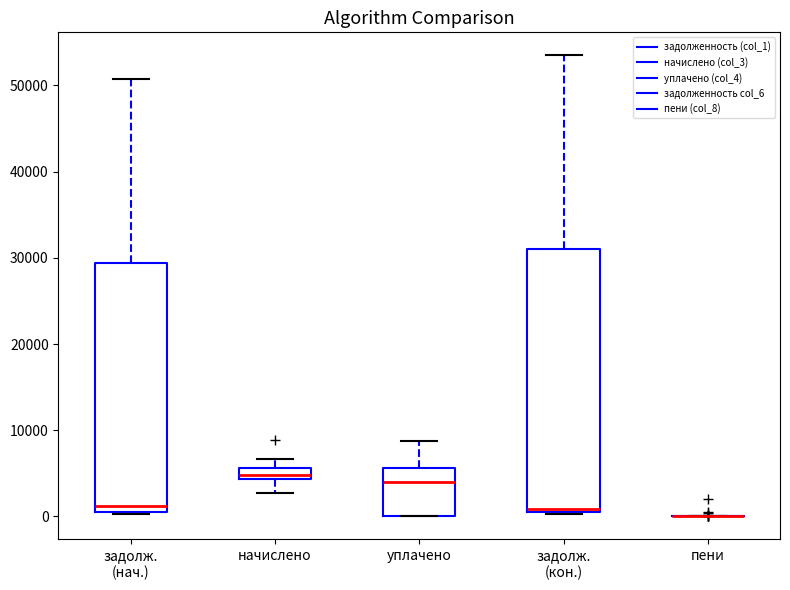

Comparing the boxes themselves (not the whiskers), which one is the tallest?

задолж. (кон.)